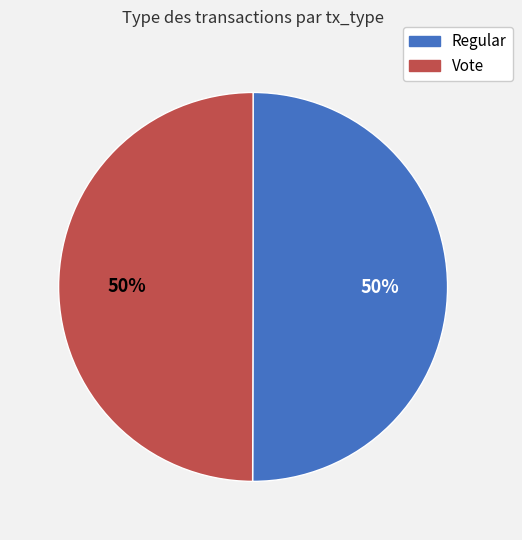

To the nearest percent, what percentage of the pie is Vote?

50%